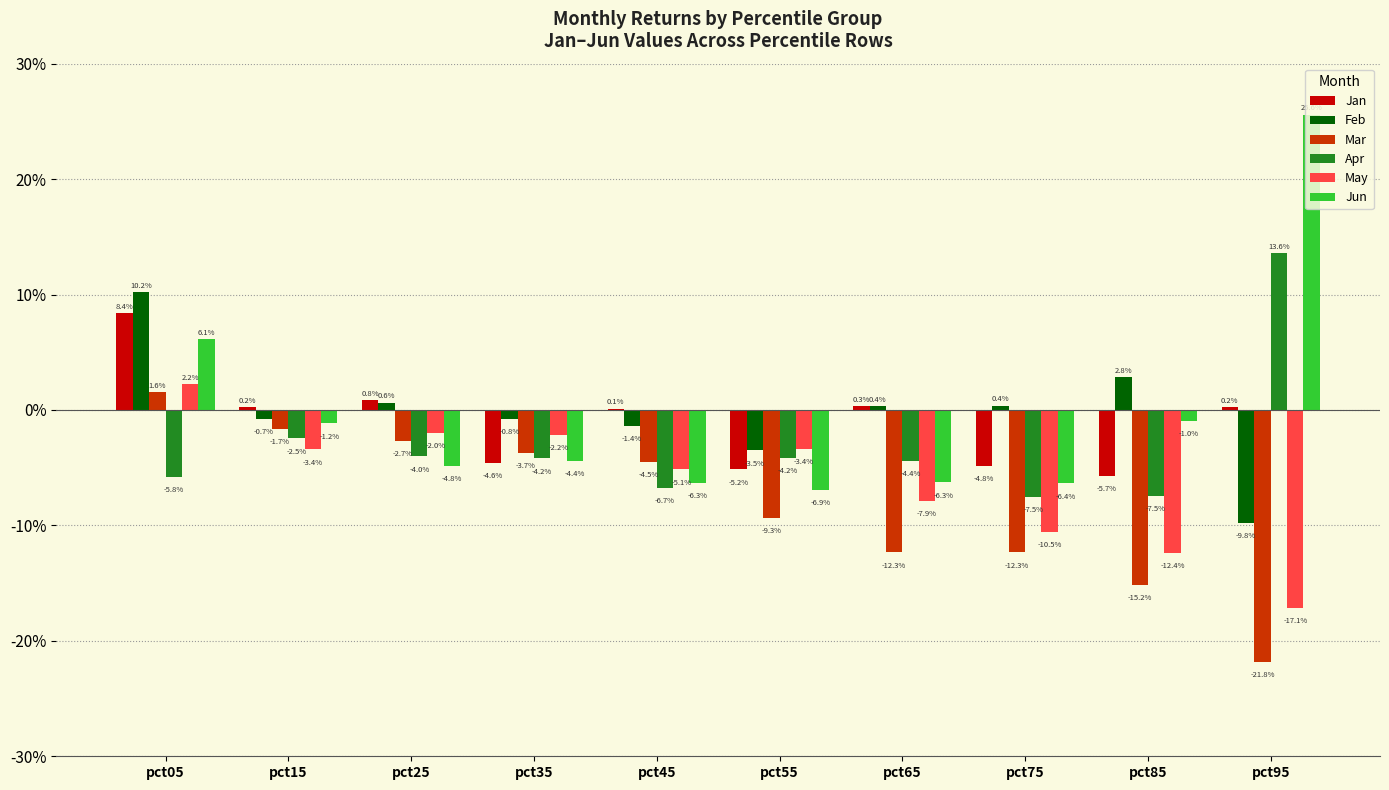

Are the bars horizontal?

No